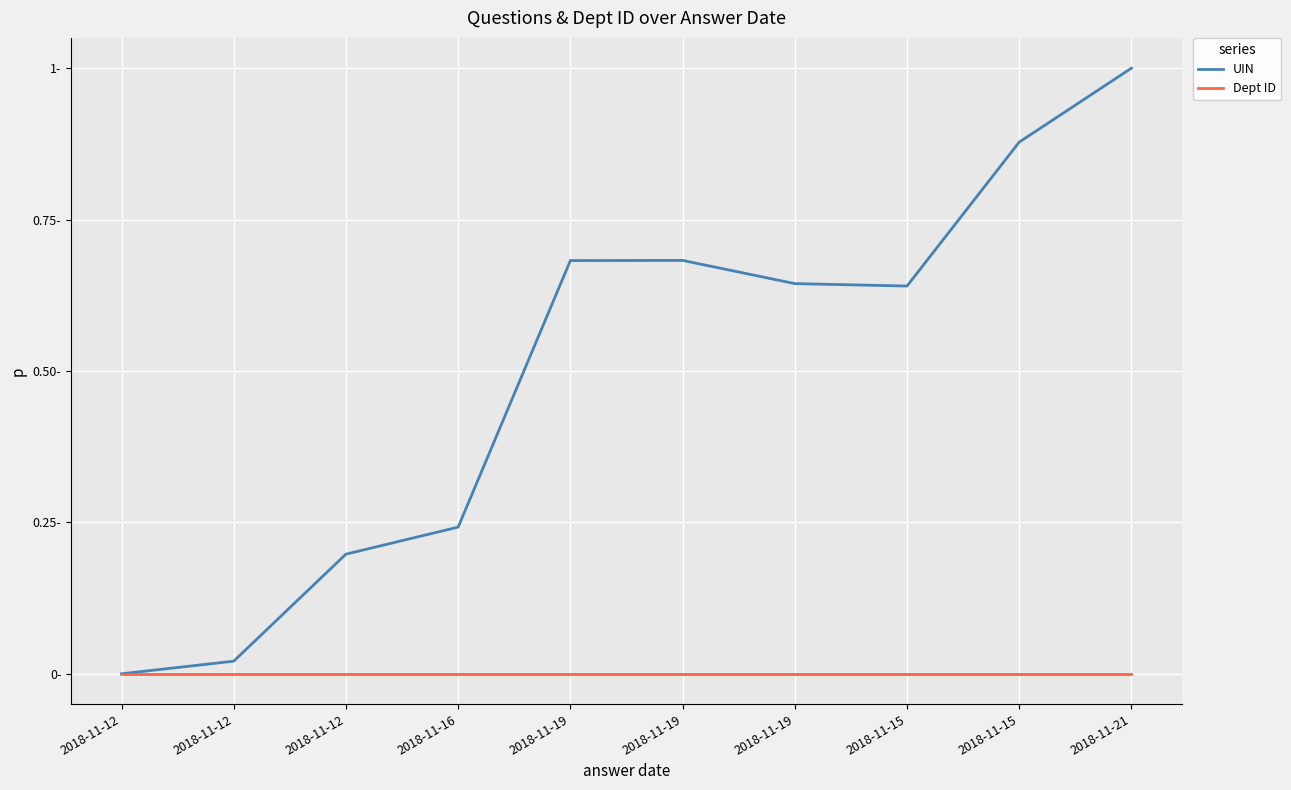

What are all the series names shown in the legend?

UIN, Dept ID